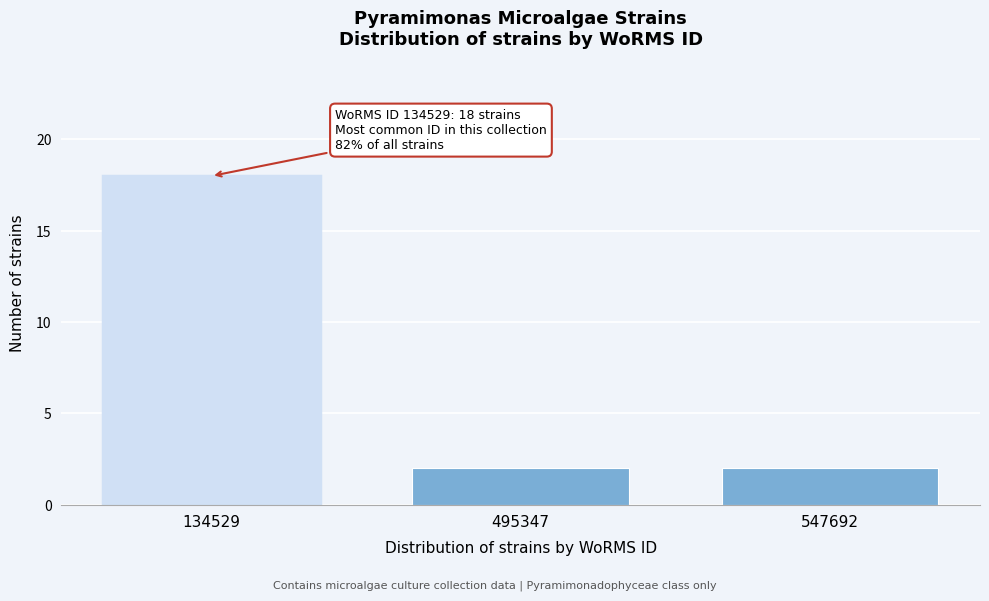

Reading left to right, extract all data points from this chart.

18	2	2